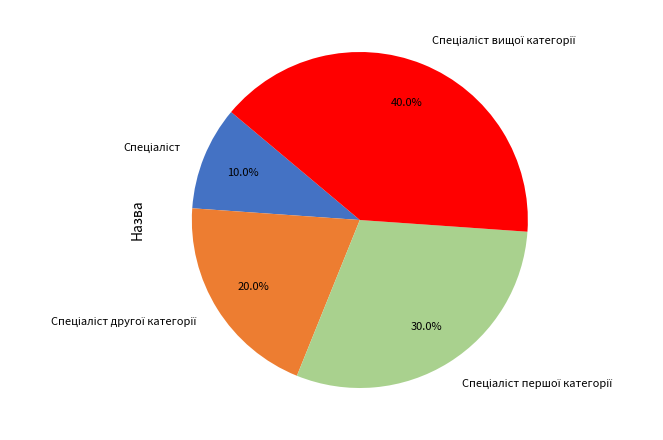

Is there a majority slice in this chart?

No